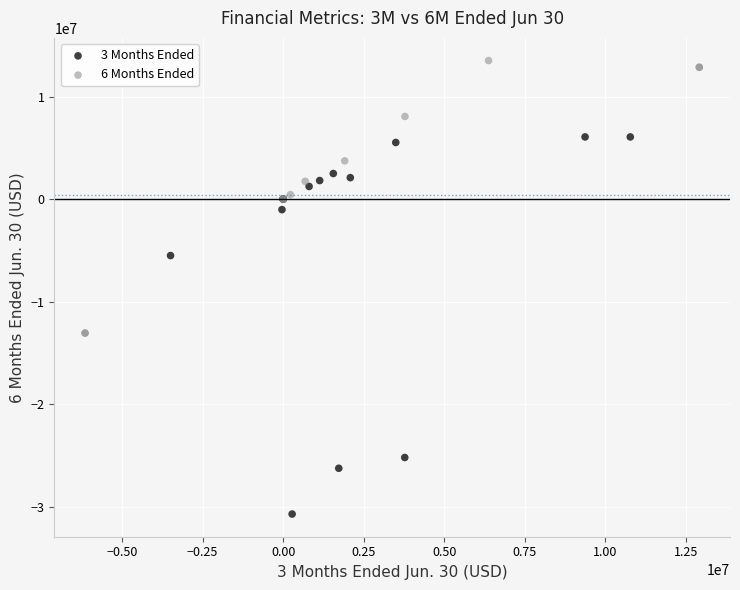

Which series reaches the minimum Y coordinate?

3 Months Ended